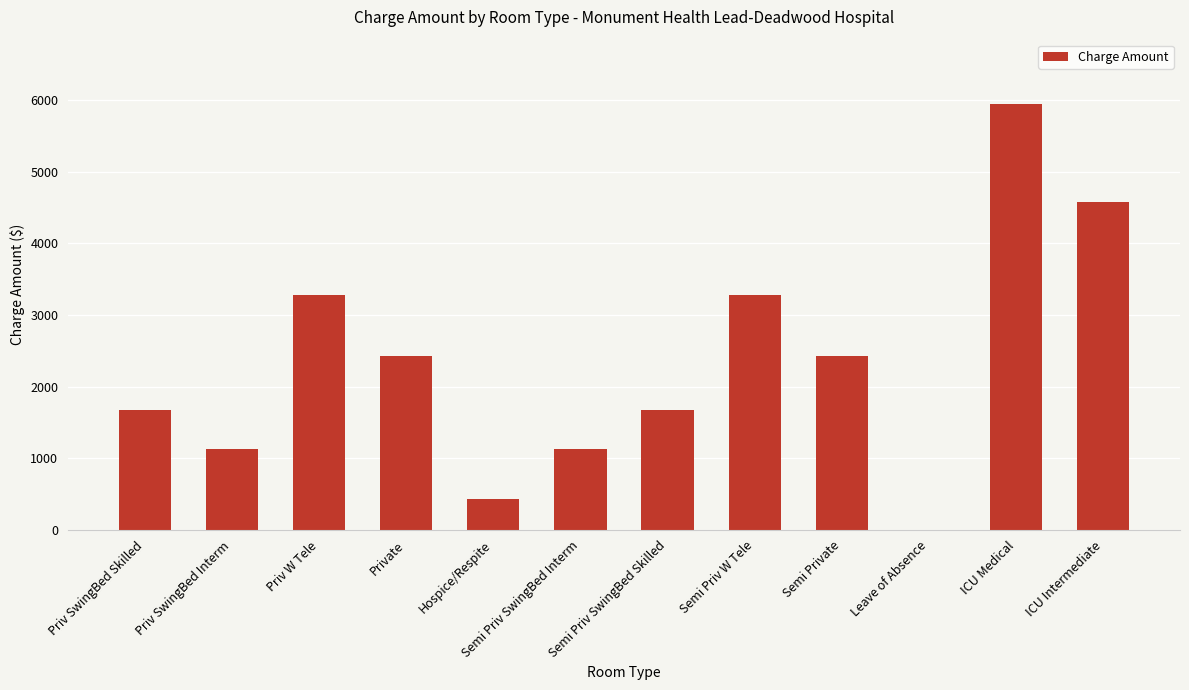

What is the average value?

2330